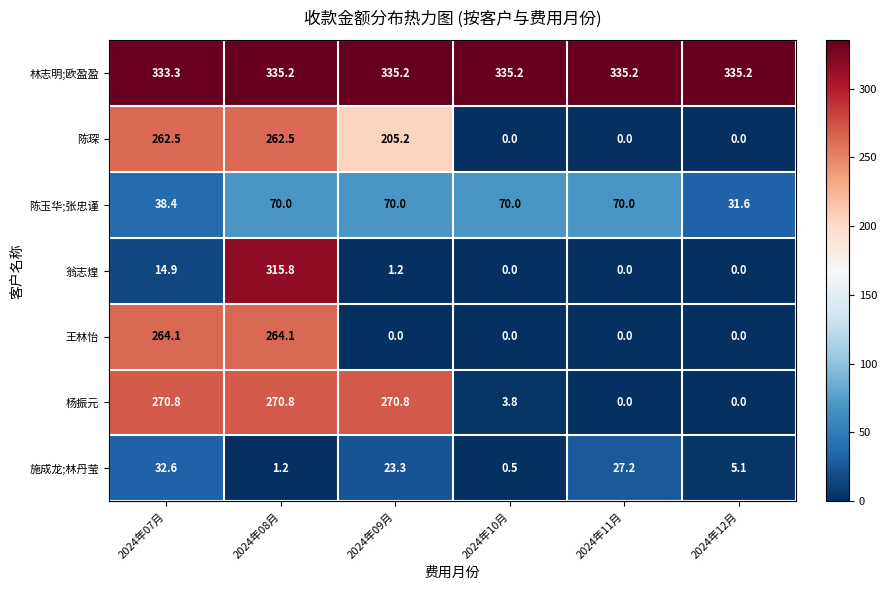

At which category is the sum across all series the highest?

2024年08月